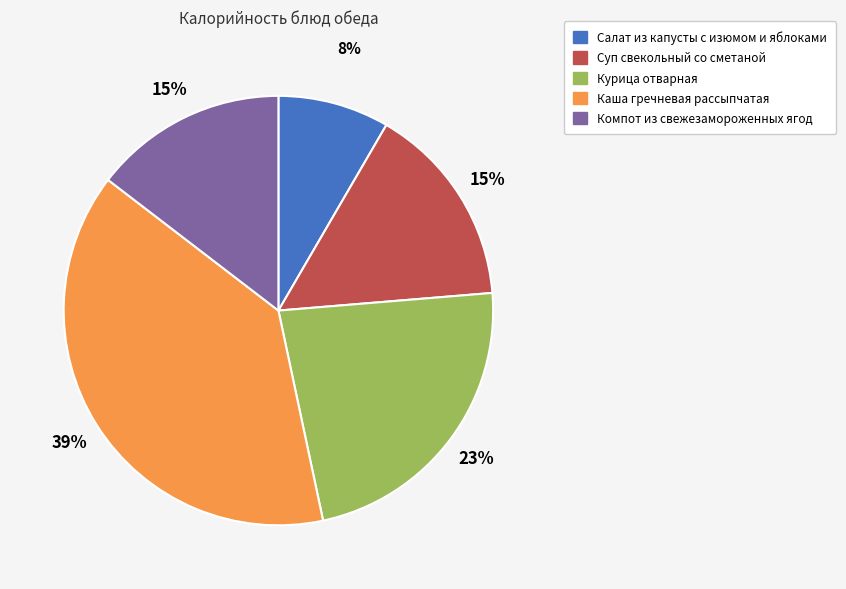

Do Каша гречневая рассыпчатая and Салат из капусты с изюмом и яблоками together represent more than half of the pie?

No